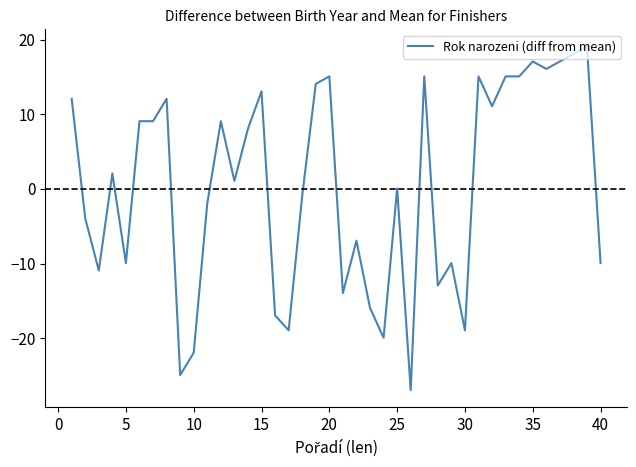

What is the minimum value shown in the chart?

-26.9